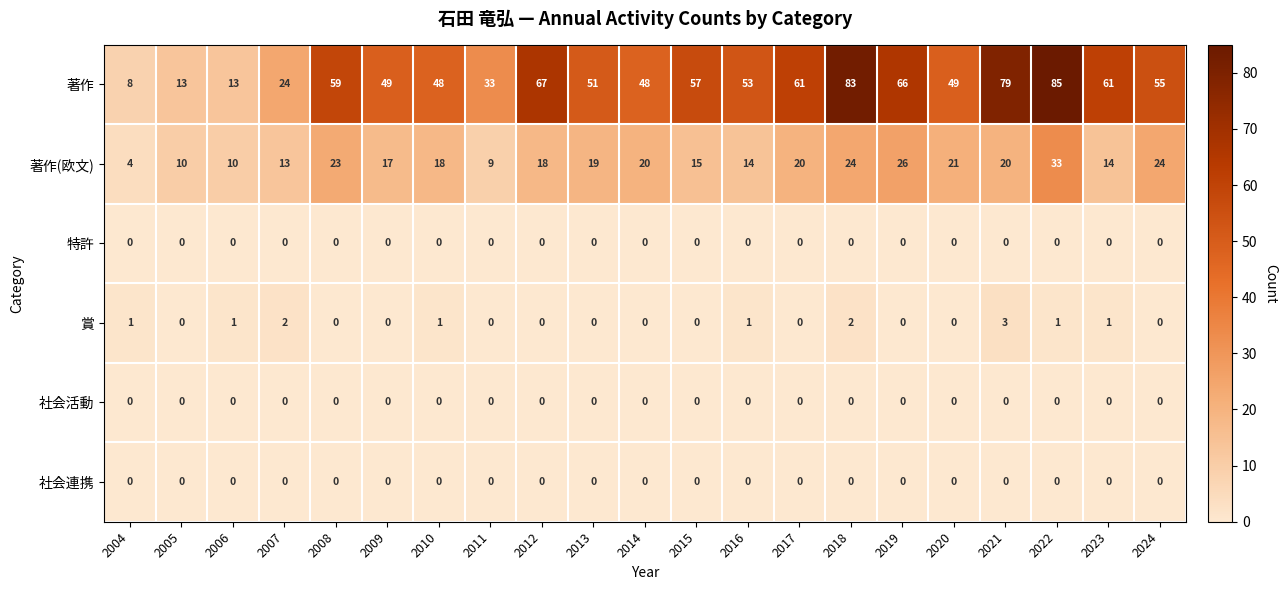

How many series are shown in this chart?

6